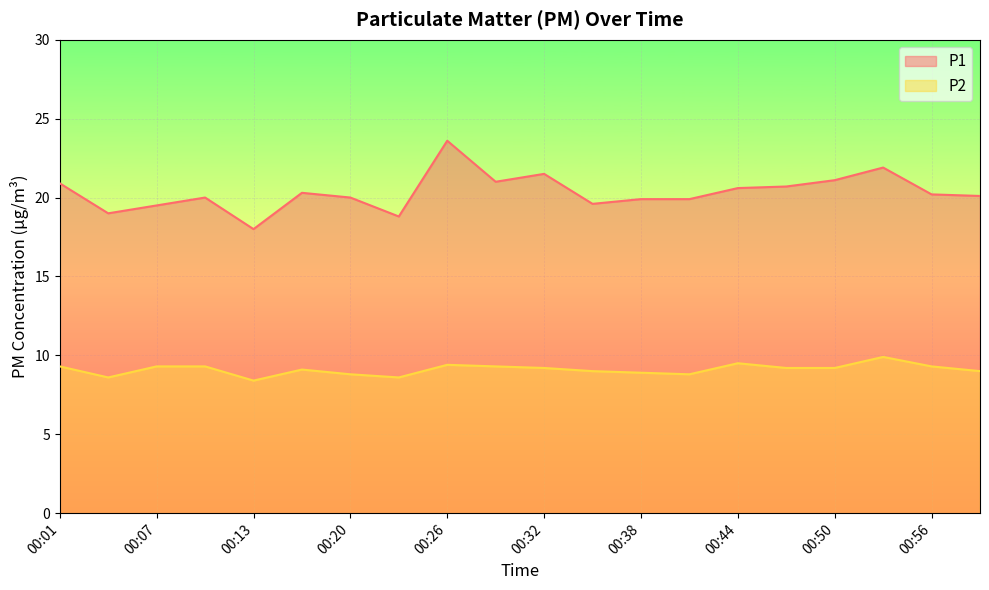

How many lines are shown in the chart?

2